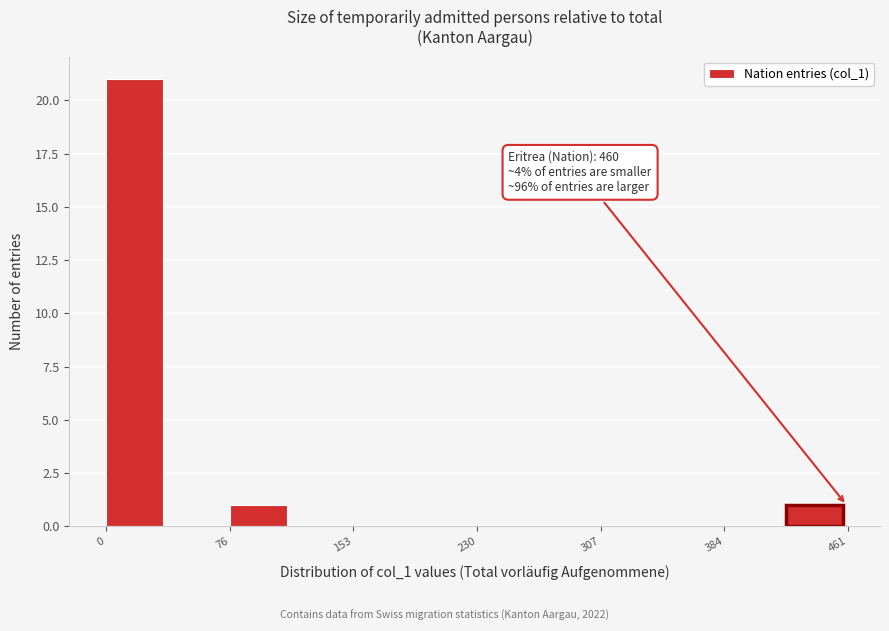

Read against the x-axis, roughly where is the centre of the tallest bar?

20